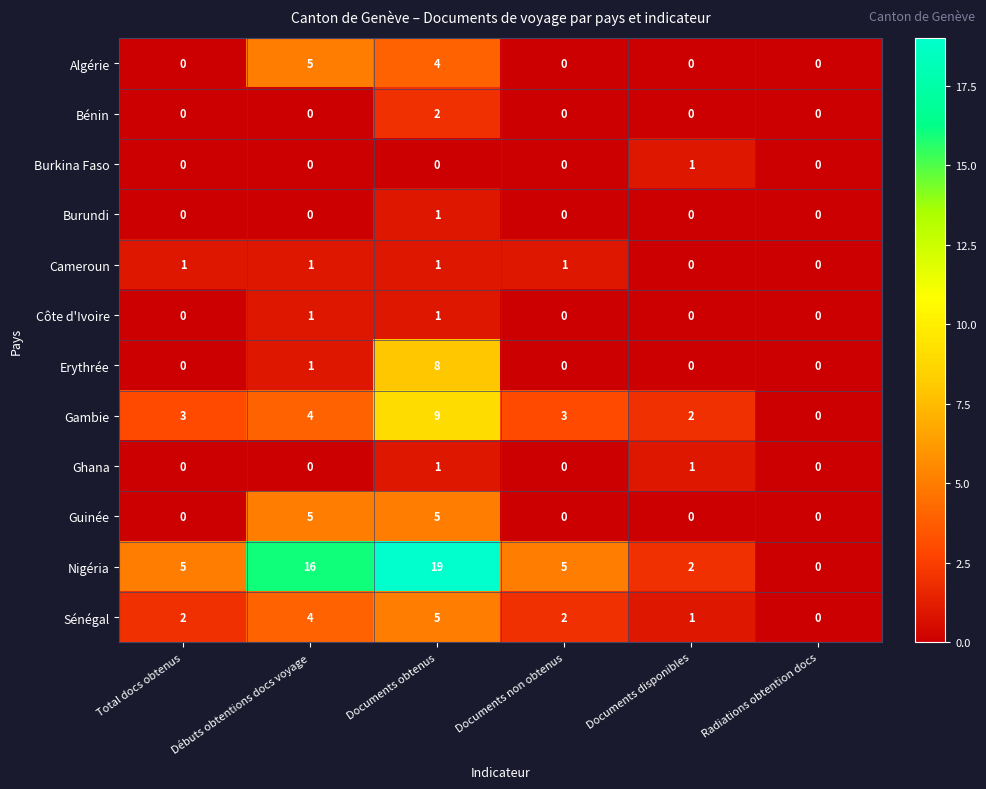

What is the maximum value shown in the chart?

19